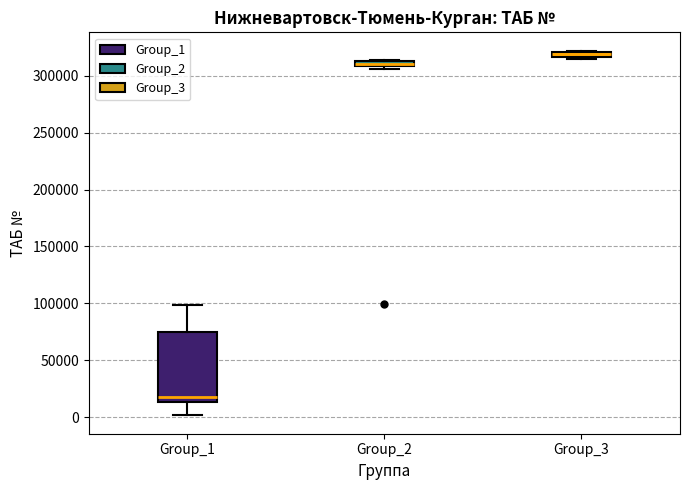

Where is the lower edge of the box for Group_3 on the y-axis? The values are not printed on the chart, so give them approximately, as read against the axis.

315000